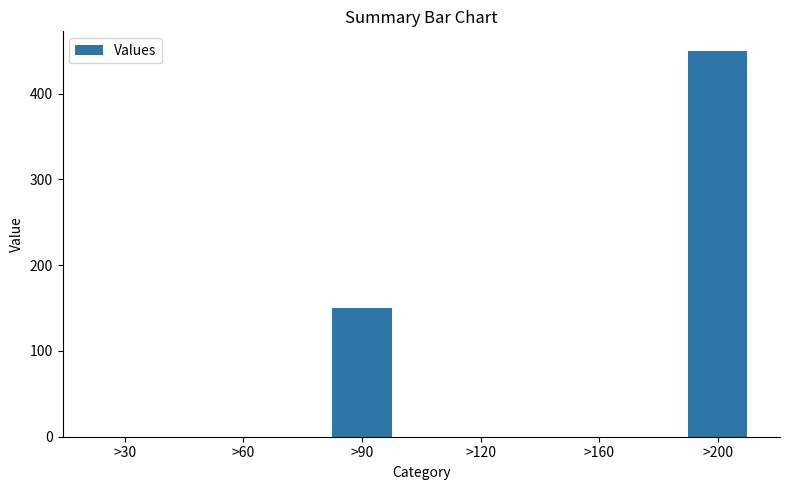

What value does the data have at >90, to the nearest 5?

150